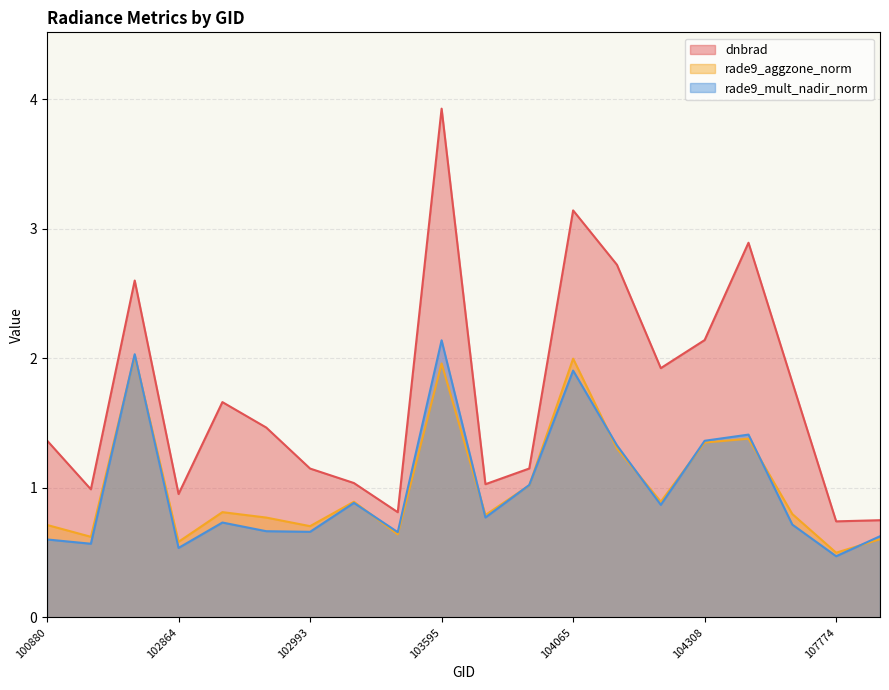

Read the rade9_mult_nadir_norm value at 103595.

2.1